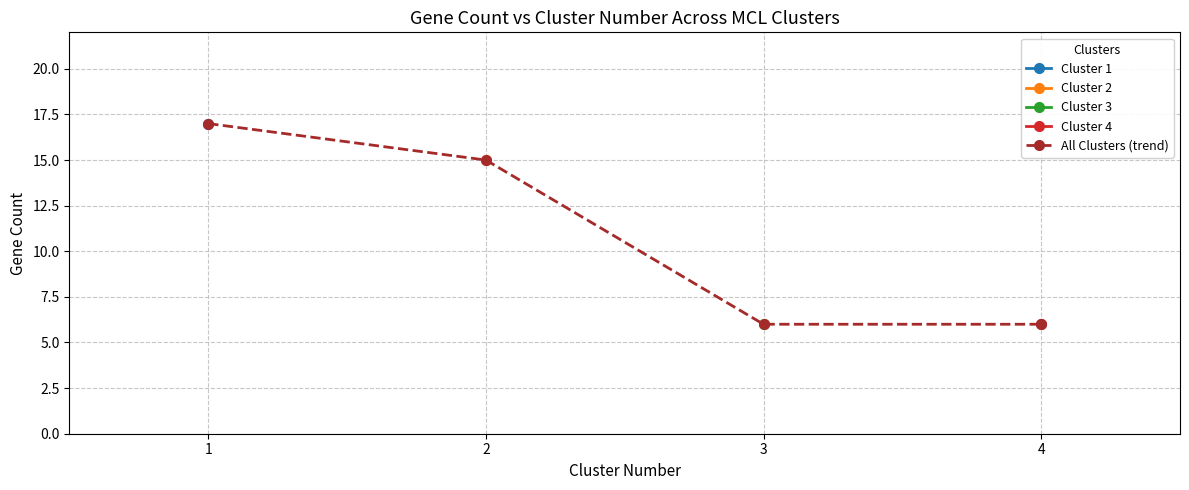

Which category has the highest value across all series?

1